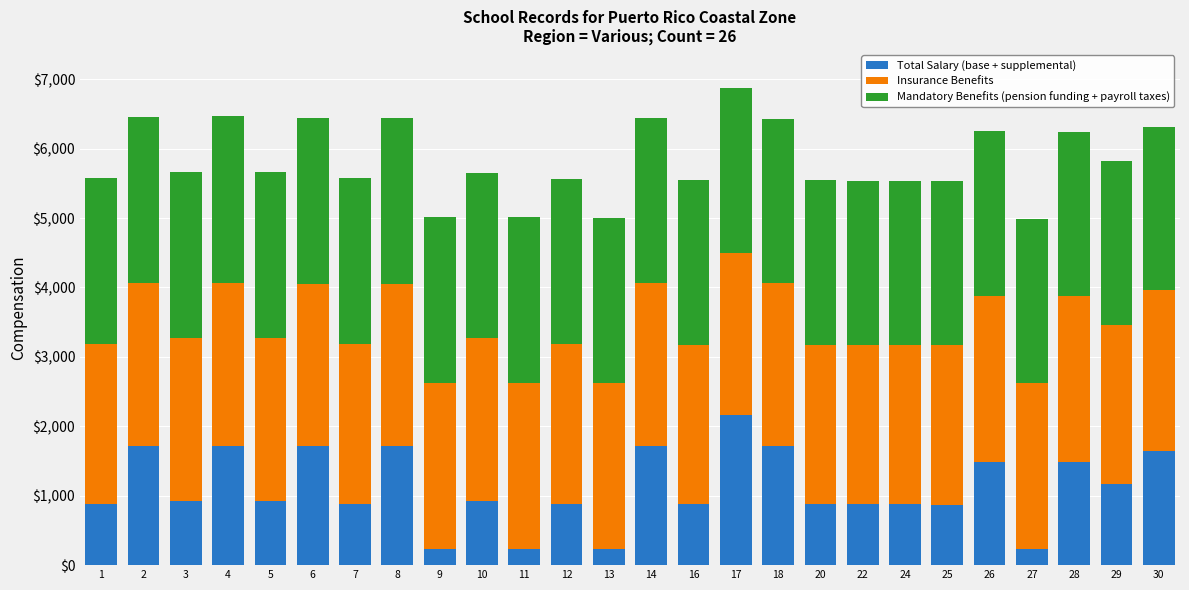

What is the total value across all series at 27?

4980